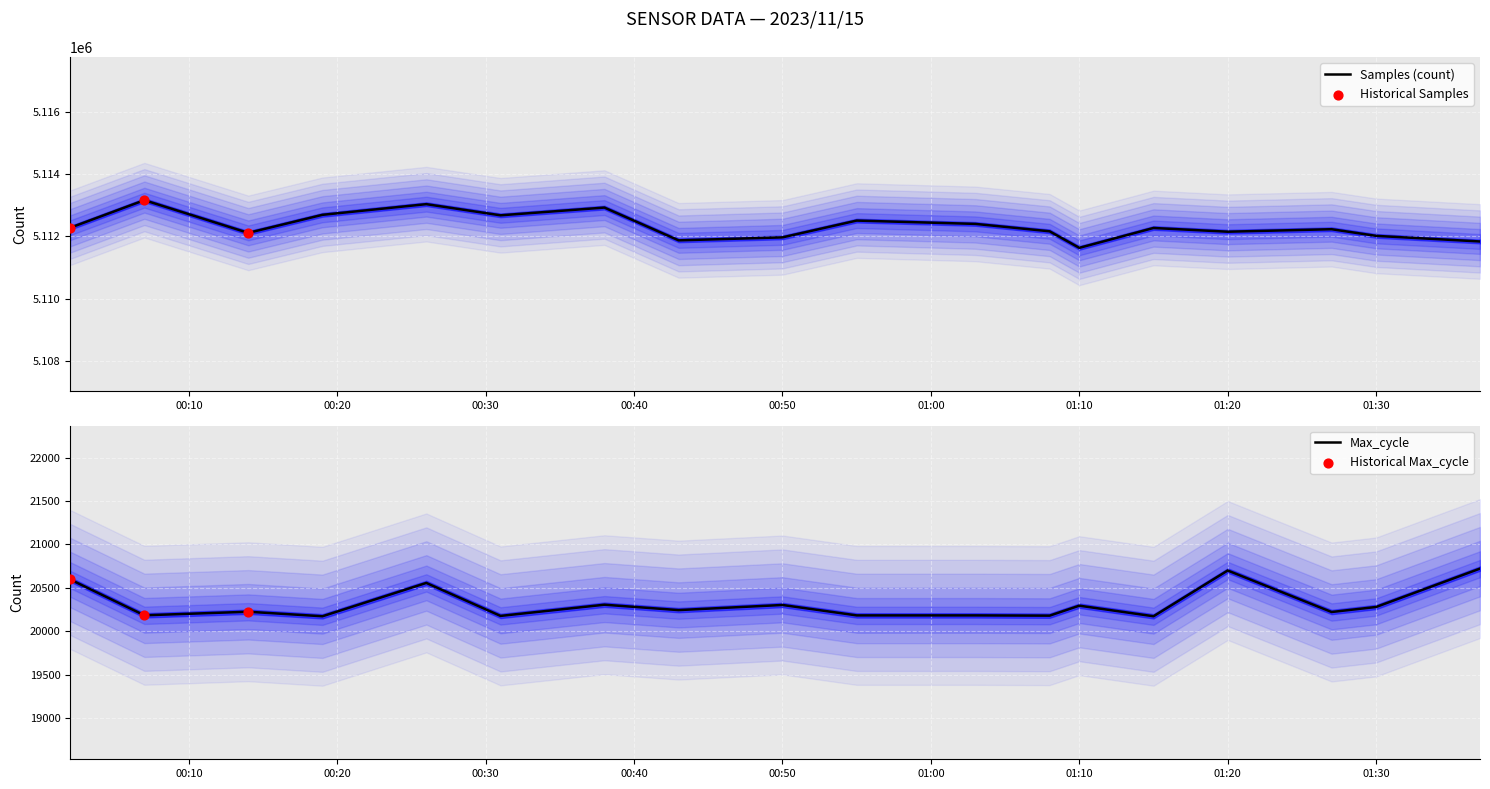

At how many categories does at least one series exceed 4286798?

18